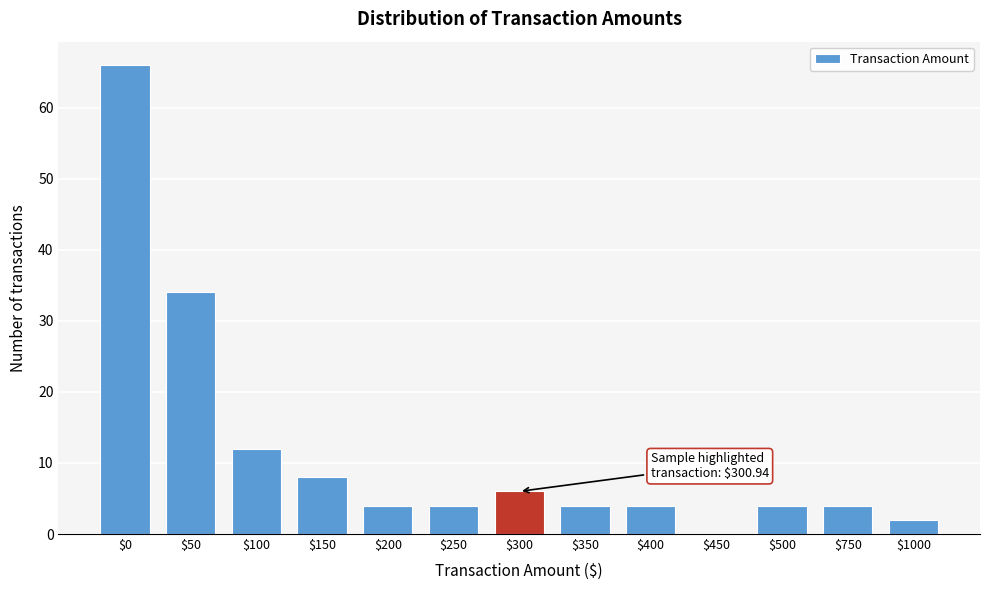

Which category has the highest value across all series?

$0